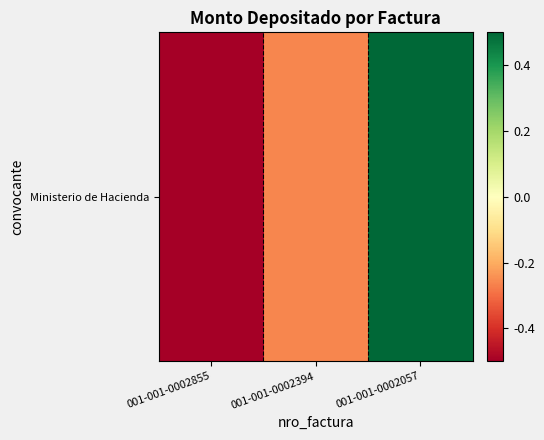

What is the average value?

-0.1